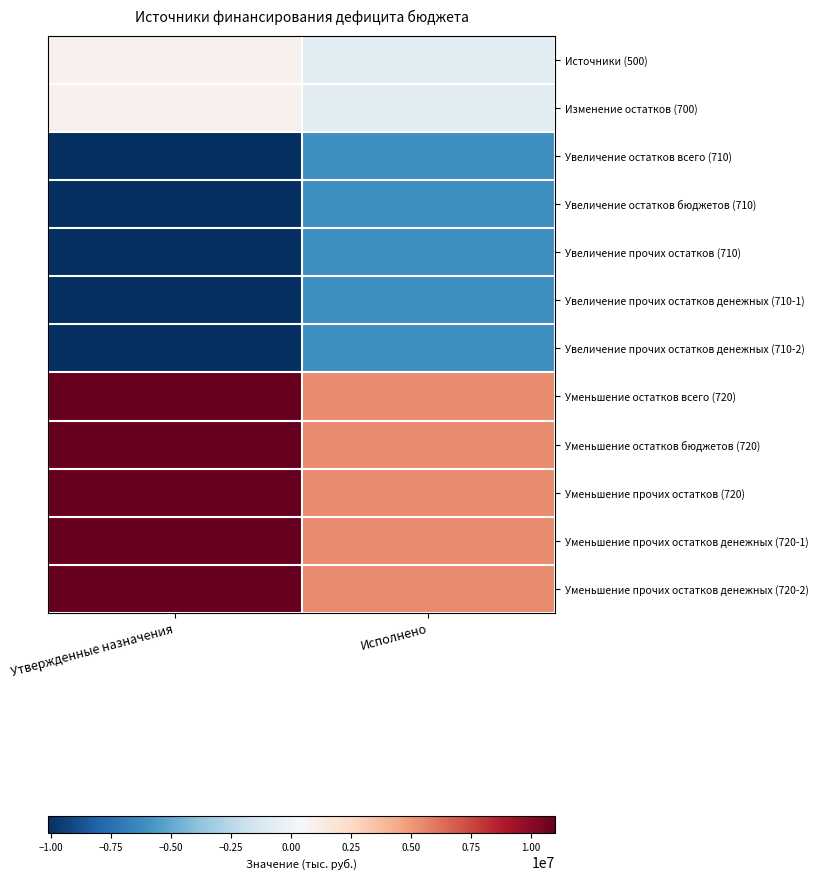

List the series in order of their peak value, highest first.

Уменьшение остатков всего (720), Уменьшение остатков бюджетов (720), Уменьшение прочих остатков (720), Уменьшение прочих остатков денежных (720-1), Уменьшение прочих остатков денежных (720-2), Источники (500), Изменение остатков (700), Увеличение остатков всего (710), Увеличение остатков бюджетов (710), Увеличение прочих остатков (710), Увеличение прочих остатков денежных (710-1), Увеличение прочих остатков денежных (710-2)